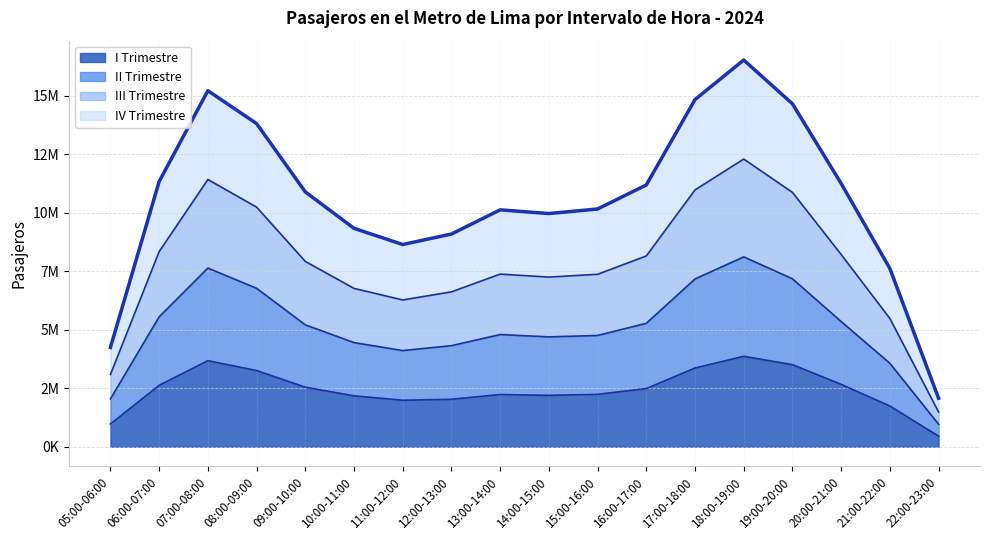

What are all the series names shown in the legend?

I Trimestre, II Trimestre, III Trimestre, IV Trimestre